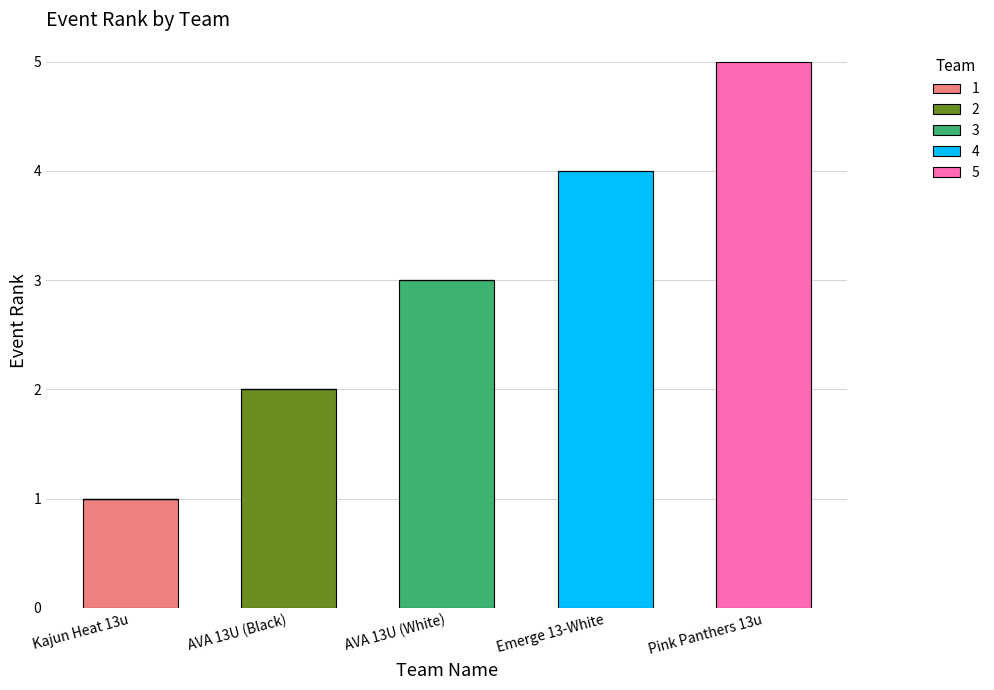

Reading right to left, what are the values for 1?

Pink Panthers 13u=0	Emerge 13-White=0	AVA 13U (White)=0	AVA 13U (Black)=0	Kajun Heat 13u=1